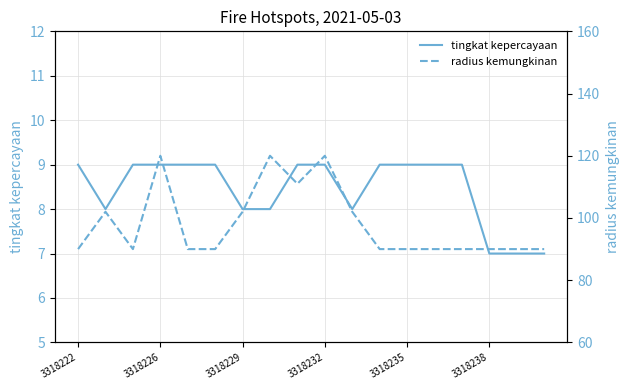

Reading left to right, list all the values displayed in this chart.

tingkat kepercayaan: 9	8	9	9	9	9	8	8	9	9	8	9	9	9	9	7	7	7
radius kemungkinan: 90	102	90	120	90	90	102	120	111	120	102	90	90	90	90	90	90	90